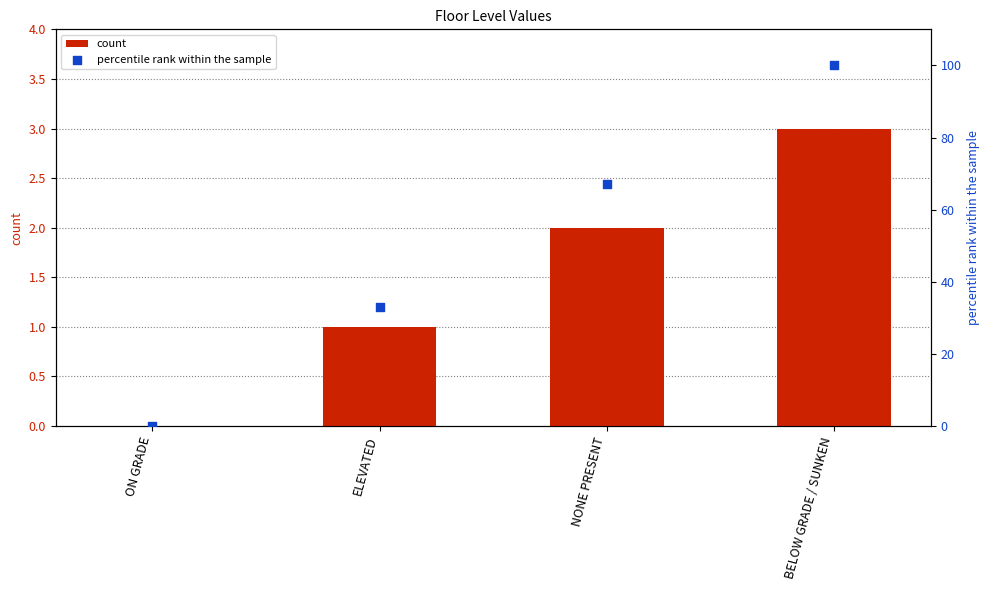

Which series has the widest spread of Y values?

percentile rank within the sample